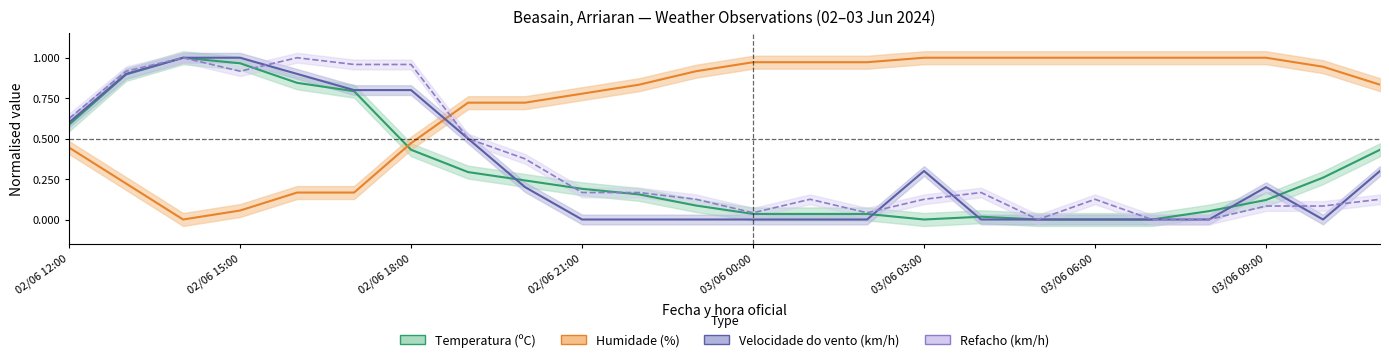

Between 02/06 15:00 and 02/06 12:00, which is larger?

02/06 15:00